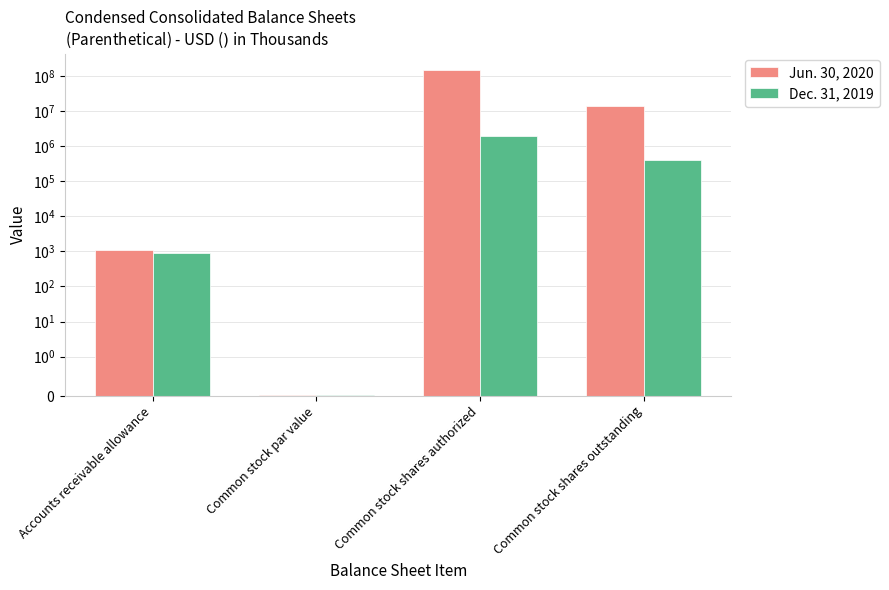

How many groups of bars are there?

4